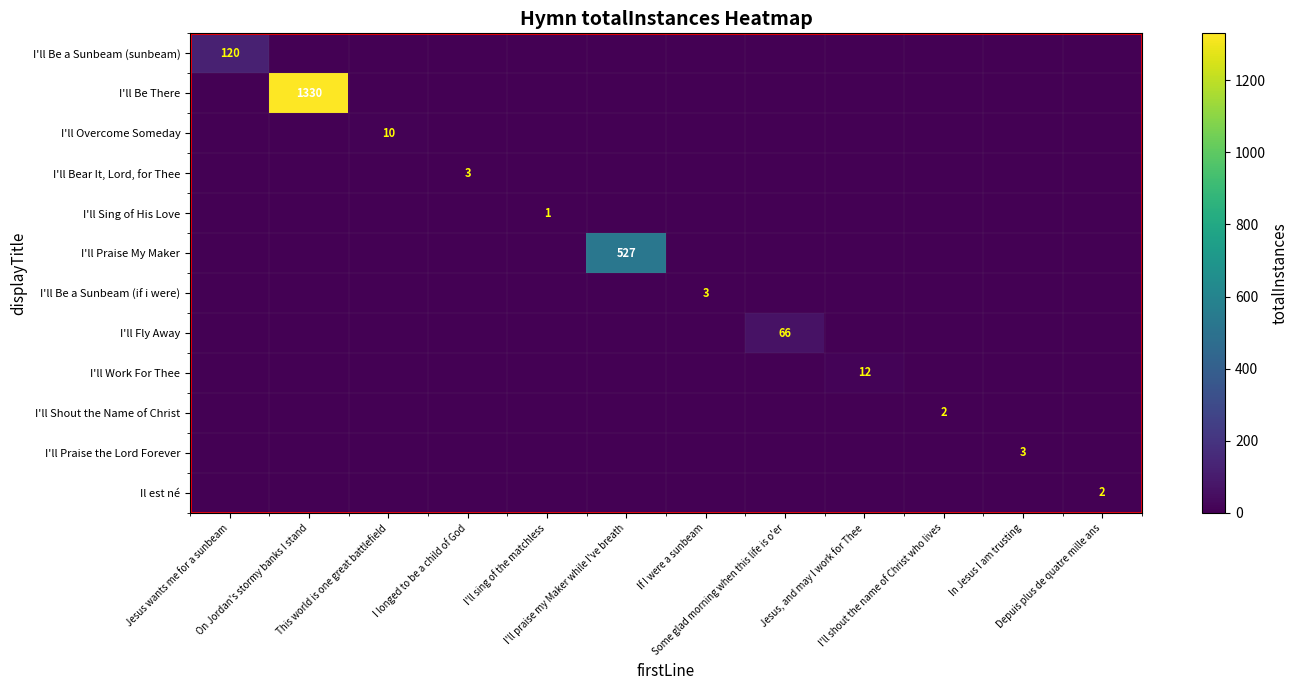

What is the difference between the highest and lowest values at I'll shout the name of Christ who lives?

2